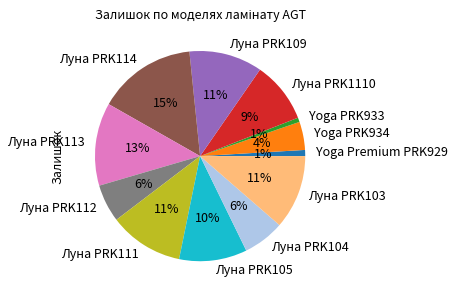

What percentage is the Yoga Premium PRK929 slice, to the nearest percent?

1%